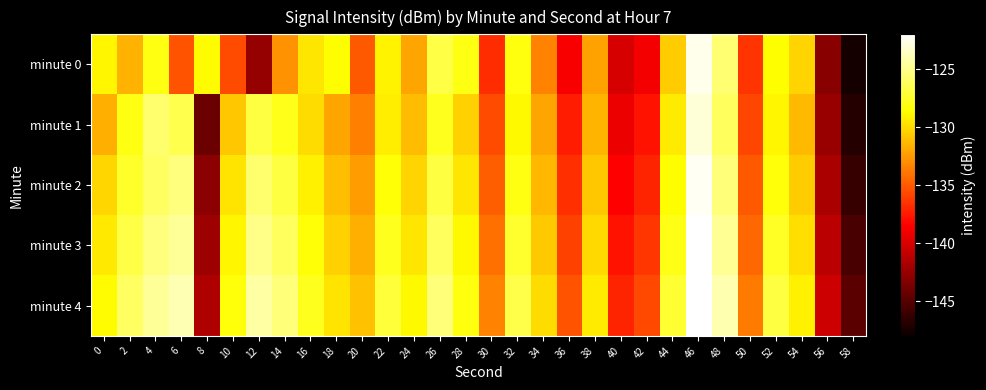

Reading left to right, transcribe all the data shown in this chart.

minute 0: 0=-129.0	2=-131.6	4=-128.1	6=-135.2	8=-128.8	10=-135.6	12=-142.5	14=-132.8	16=-129.5	18=-128.6	20=-135.0	22=-129.1	24=-132.1	26=-126.8	28=-128.1	30=-136.8	32=-128.3	34=-133.4	36=-138.8	38=-132.2	40=-140.0	42=-138.9	44=-130.6	46=-122.5	48=-125.7	50=-136.4	52=-128.7	54=-130.3	56=-143.1	58=-147.6
minute 1: 0=-131.7	2=-128.2	4=-125.8	6=-126.6	8=-144.2	10=-130.8	12=-127.0	14=-127.9	16=-130.0	18=-132.1	20=-133.5	22=-129.3	24=-131.2	26=-127.8	28=-130.4	30=-135.6	32=-128.9	34=-132.1	36=-137.4	38=-131.5	40=-139.2	42=-137.8	44=-129.4	46=-123.1	48=-126.2	50=-135.8	52=-129.0	54=-131.3	56=-142.5	58=-146.9
minute 2: 0=-130.2	2=-127.5	4=-126.1	6=-125.4	8=-143.0	10=-129.7	12=-125.8	14=-126.9	16=-129.2	18=-131.1	20=-132.4	22=-128.5	24=-130.3	26=-126.9	28=-129.6	30=-134.8	32=-128.1	34=-131.4	36=-136.7	38=-130.8	40=-138.5	42=-137.1	44=-128.7	46=-122.4	48=-125.5	50=-135.1	52=-128.3	54=-130.6	56=-141.8	58=-146.2
minute 3: 0=-129.5	2=-126.8	4=-125.4	6=-124.7	8=-142.3	10=-129.0	12=-125.1	14=-126.2	16=-128.5	18=-130.4	20=-131.7	22=-127.8	24=-129.6	26=-126.2	28=-128.9	30=-134.1	32=-127.4	34=-130.7	36=-136.0	38=-130.1	40=-137.8	42=-136.4	44=-128.0	46=-121.7	48=-124.8	50=-134.4	52=-127.6	54=-129.9	56=-141.1	58=-145.5
minute 4: 0=-128.8	2=-126.1	4=-124.7	6=-124.0	8=-141.6	10=-128.3	12=-124.4	14=-125.5	16=-127.8	18=-129.7	20=-131.0	22=-127.1	24=-128.9	26=-125.5	28=-128.2	30=-133.4	32=-126.7	34=-130.0	36=-135.3	38=-129.4	40=-137.1	42=-135.7	44=-127.3	46=-121.0	48=-124.1	50=-133.7	52=-126.9	54=-129.2	56=-140.4	58=-144.8